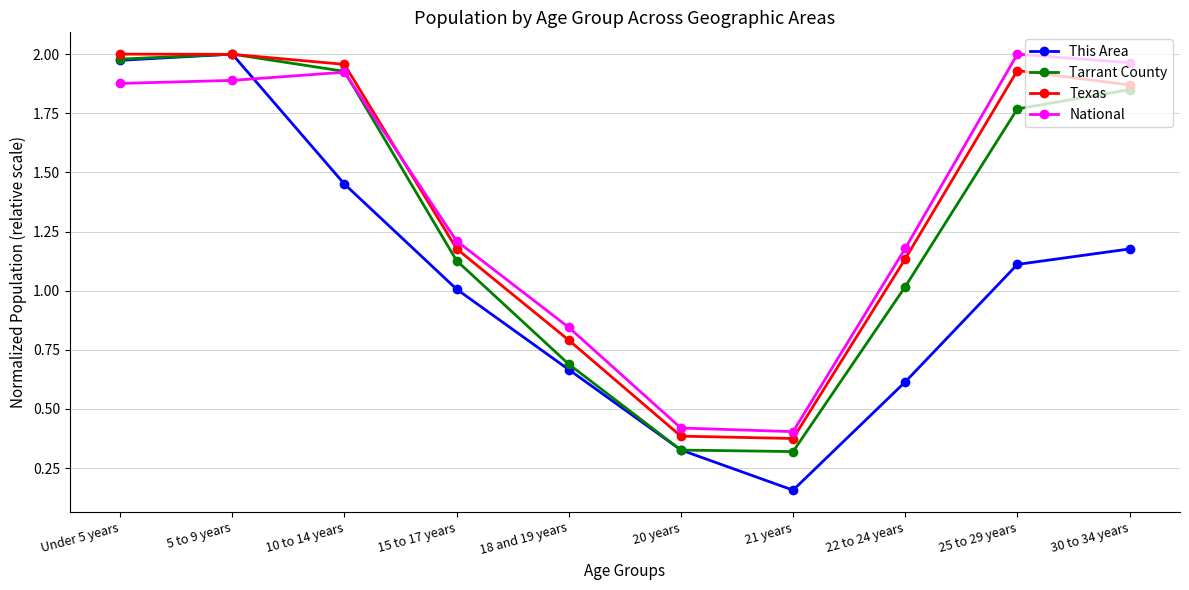

What is the total value across all series at 5 to 9 years?

7.9